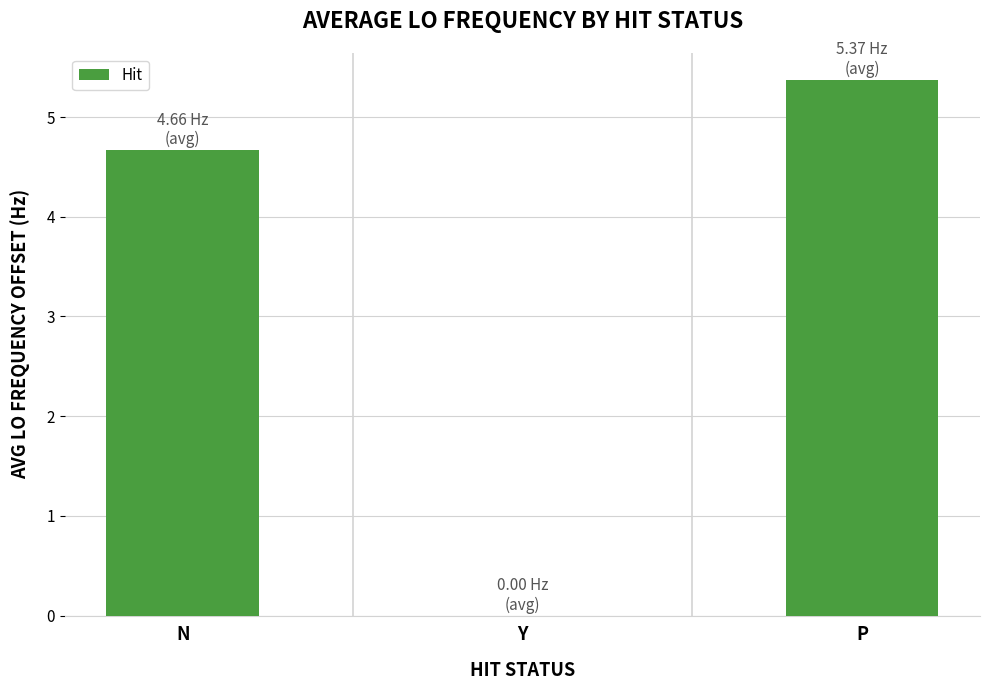

Count the number of categories in the chart.

3